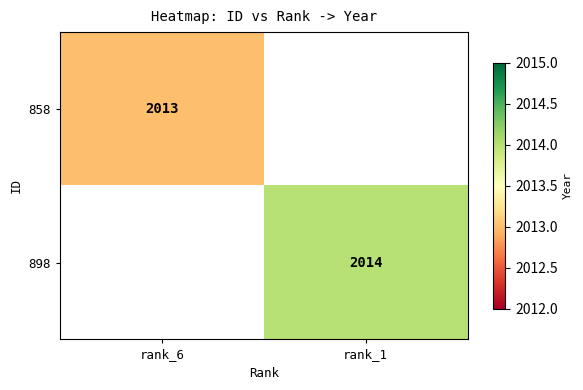

How many data points does each series have?

2